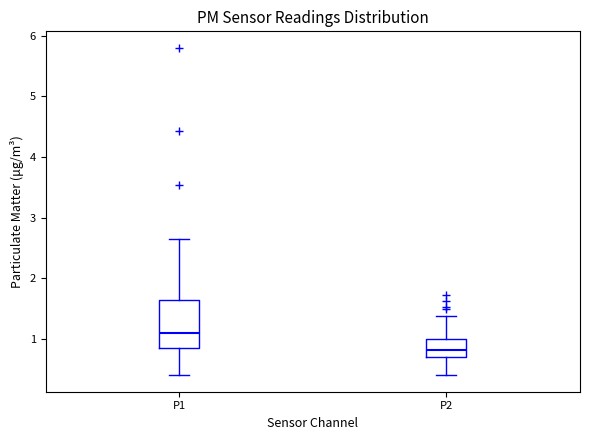

Reading left to right, transcribe this box plot: for each box, give where its median line is, the range the box spans, and where its two whiskers end, as read against the y-axis. The values are not printed on the chart, so give them approximately, as read against the axis.

P1: median 1.1, box 0.9 to 1.6, whiskers 0.4 to 2.7
P2: median 0.8, box 0.7 to 1.0, whiskers 0.4 to 1.4